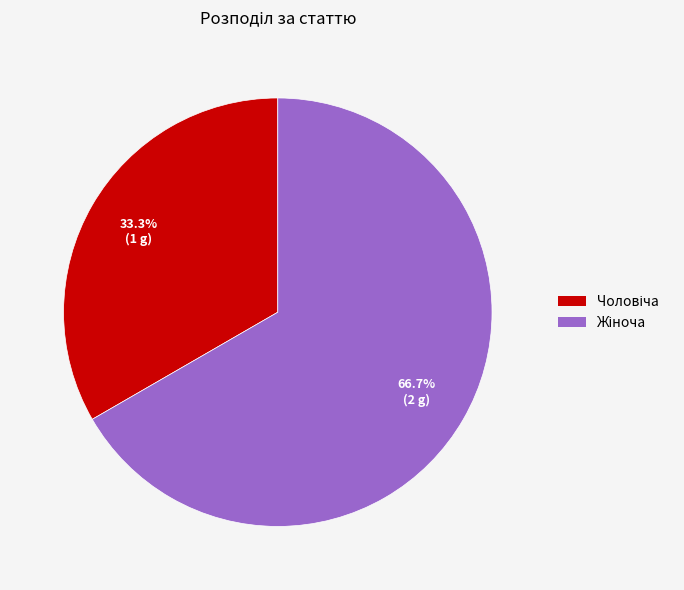

To the nearest percent, what percentage of the pie is Жіноча?

67%